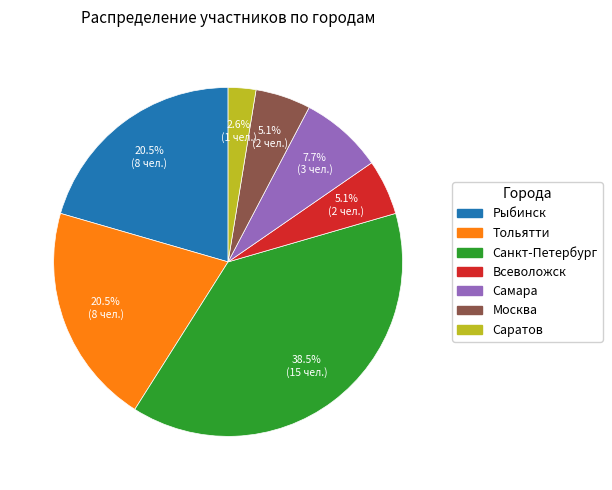

What is the largest slice in the pie chart?

Санкт-Петербург